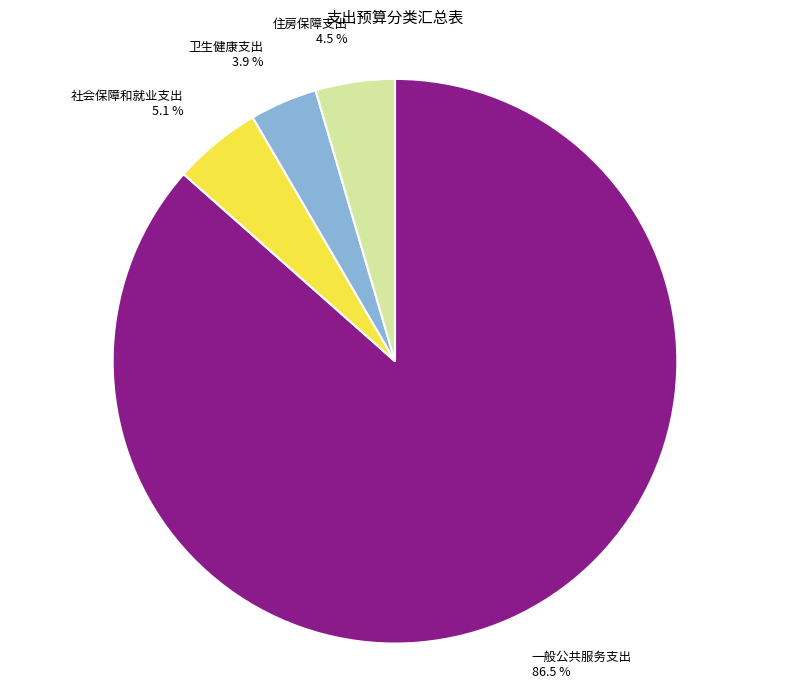

To the nearest percent, what is the difference between the largest and smallest slice percentages?

83%